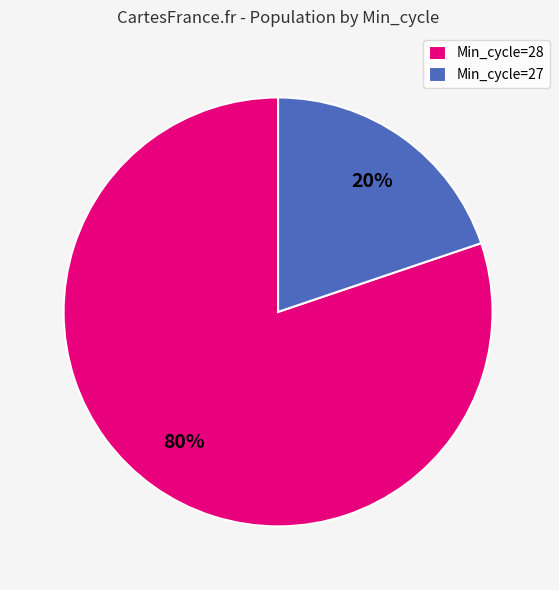

How many segments does this pie chart have?

2